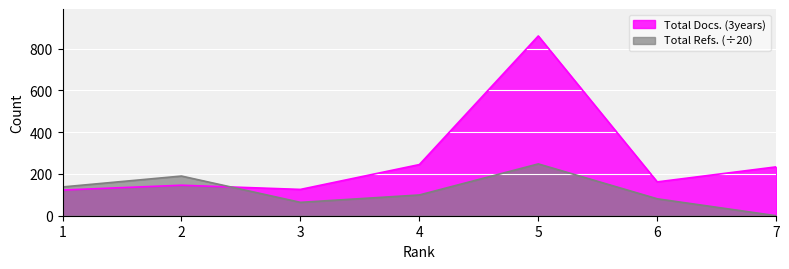

Which series has the largest total across all categories?

Total Docs. (3years)